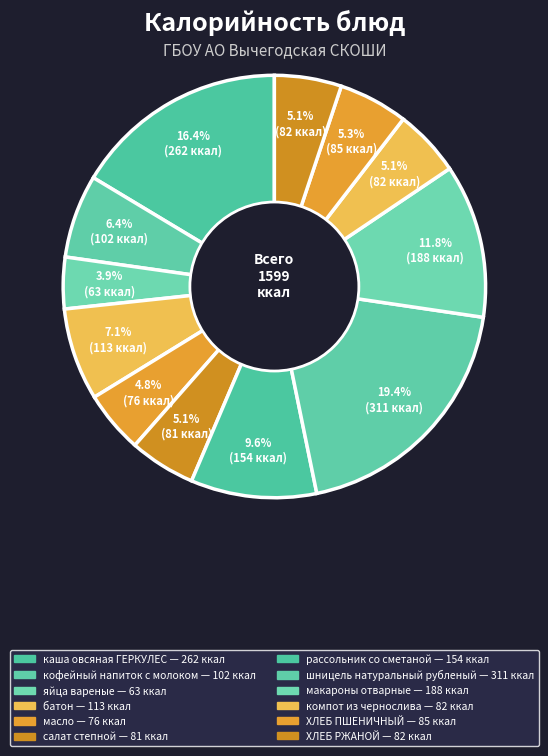

To the nearest percent, what is the combined percentage of компот из чернослива and салат степной?

10%